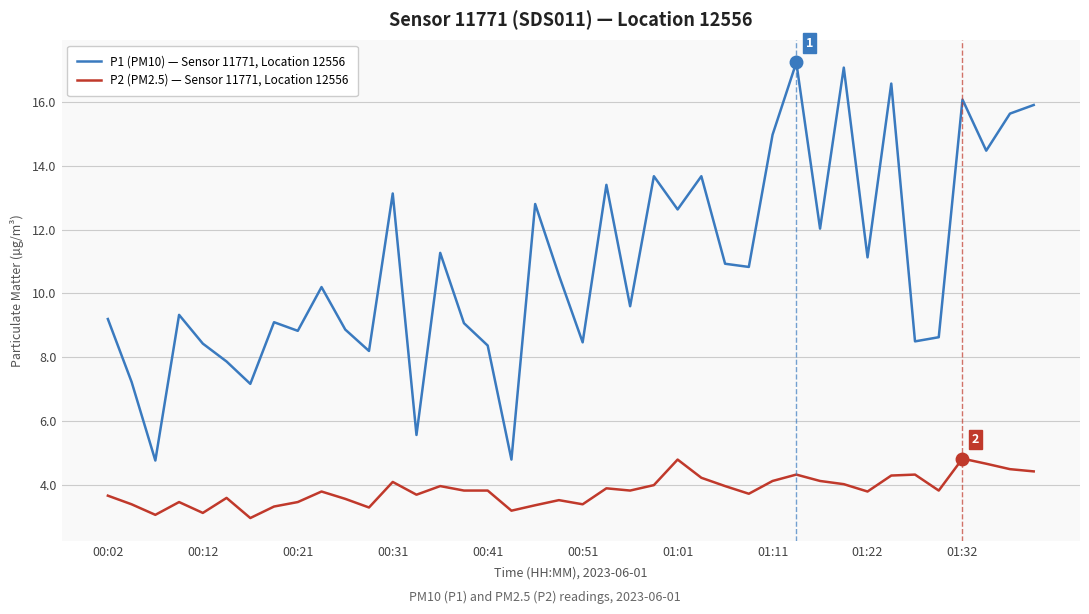

Rank the series by their average value, from highest to lowest.

P1 (PM10) — Sensor 11771, Location 12556, P2 (PM2.5) — Sensor 11771, Location 12556